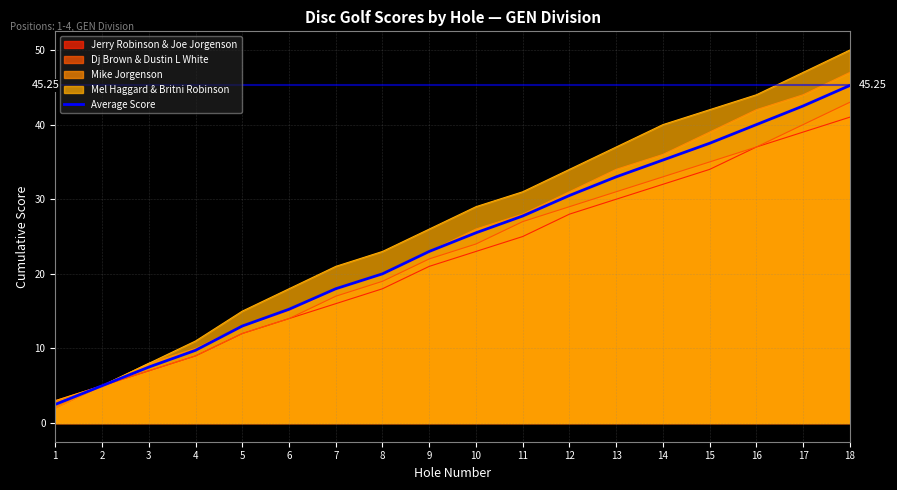

List the labels in order of value, largest first.

18, 17, 16, 15, 14, 13, 12, 11, 10, 9, 8, 7, 6, 5, 4, 3, 2, 1